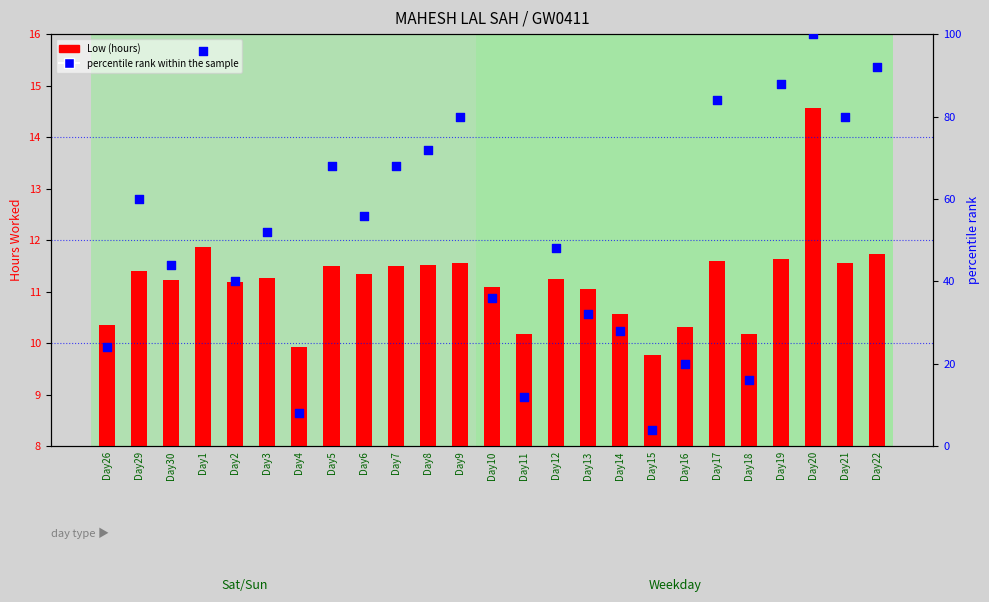

What is the total value across all series at Day5?

79.5